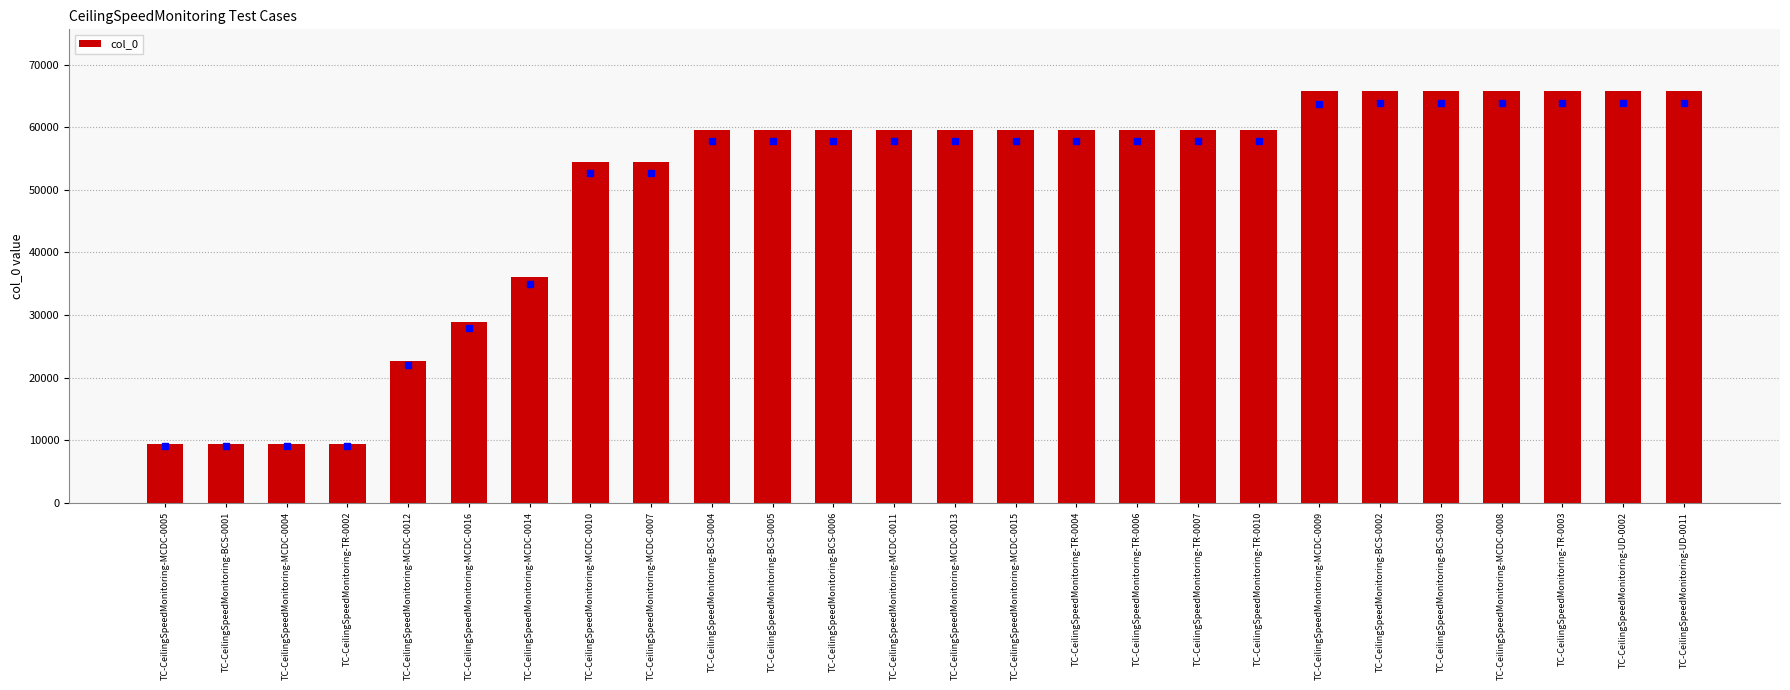

What is the sum of all values?

1290883